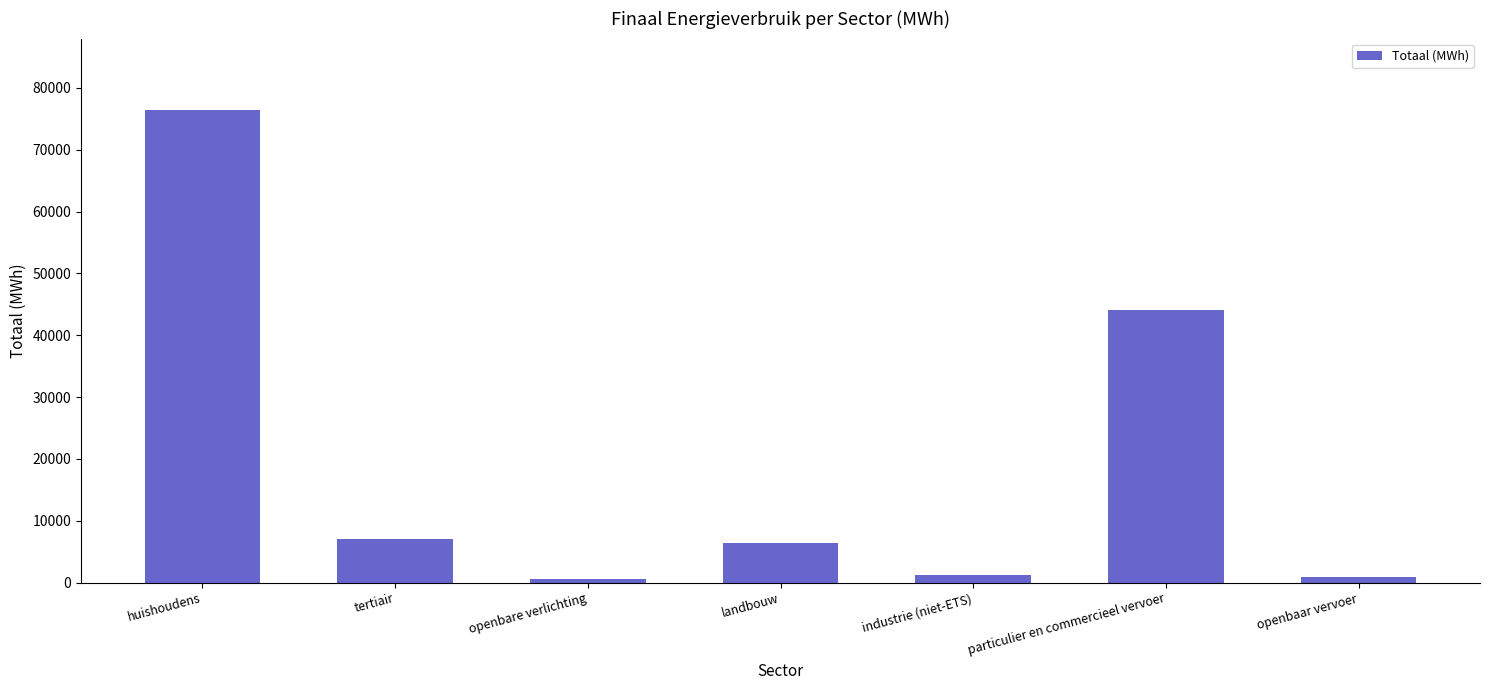

What is the label of the 2nd bar from the right?

particulier en commercieel vervoer